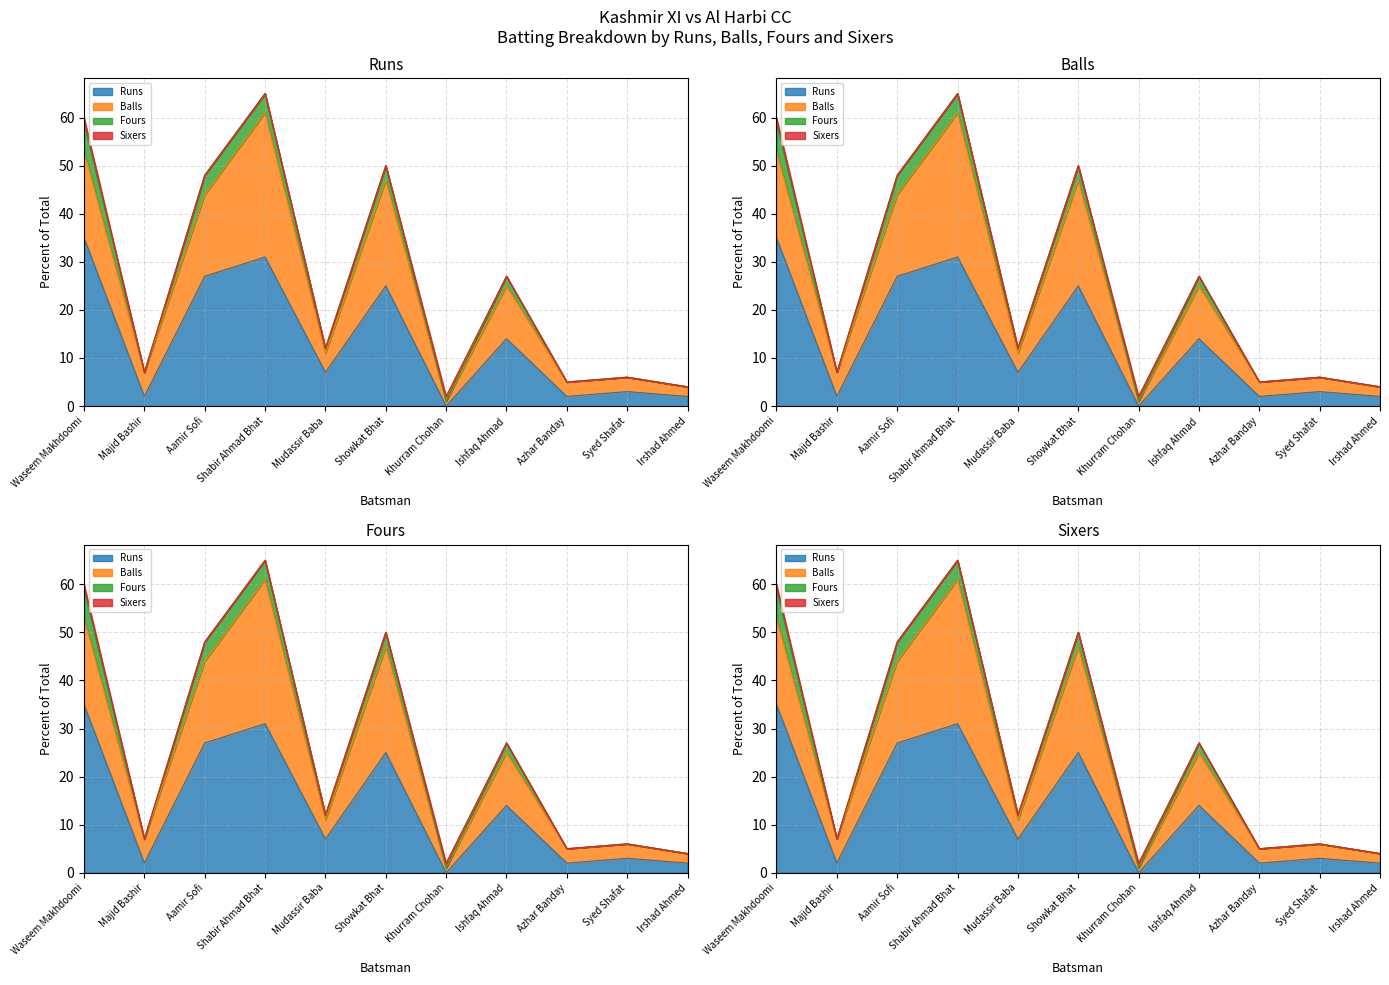

How many data points in Fours are above 7?

5